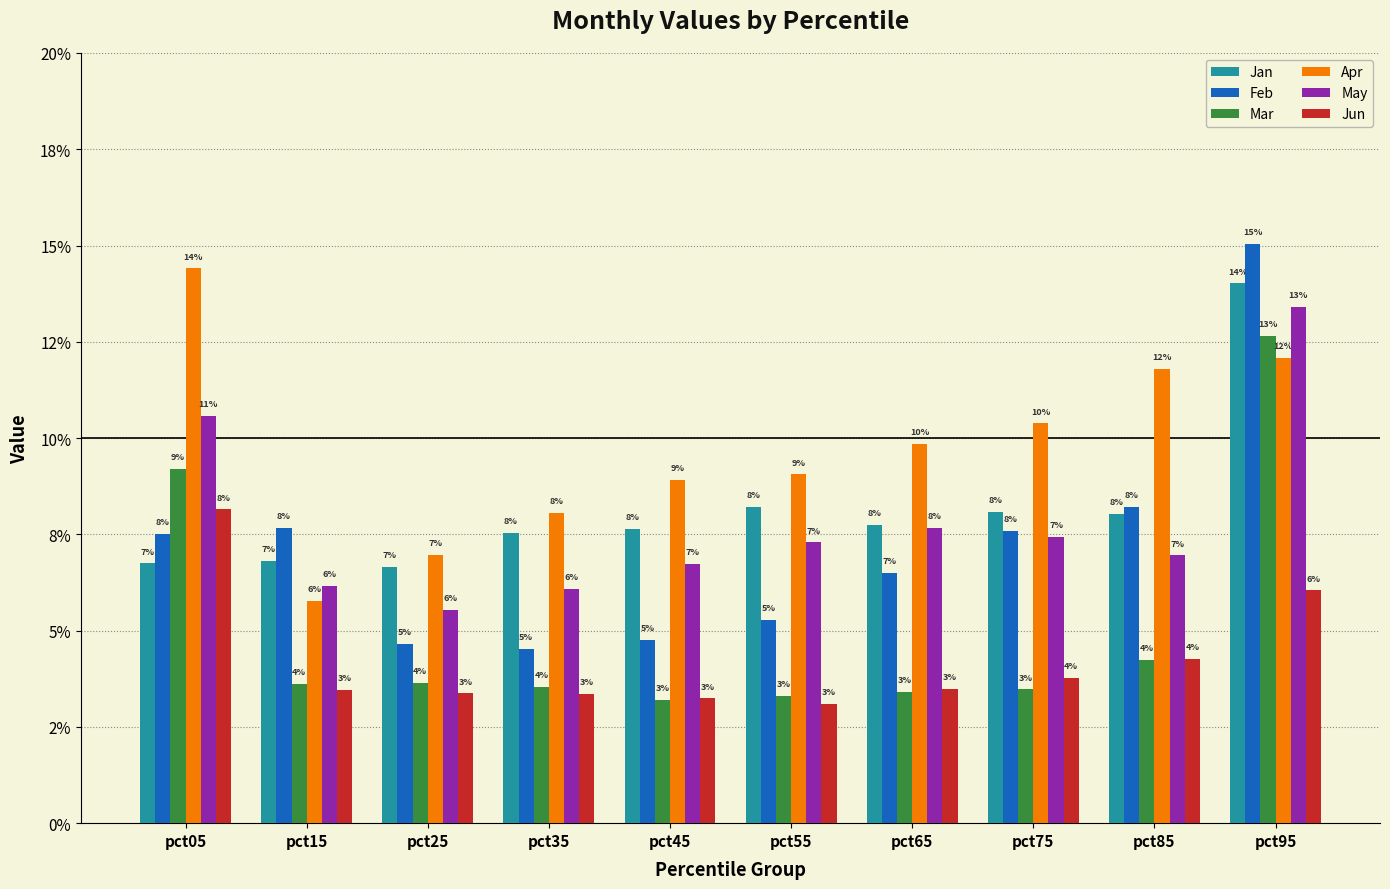

Where is May nearest to the value 0?

pct25